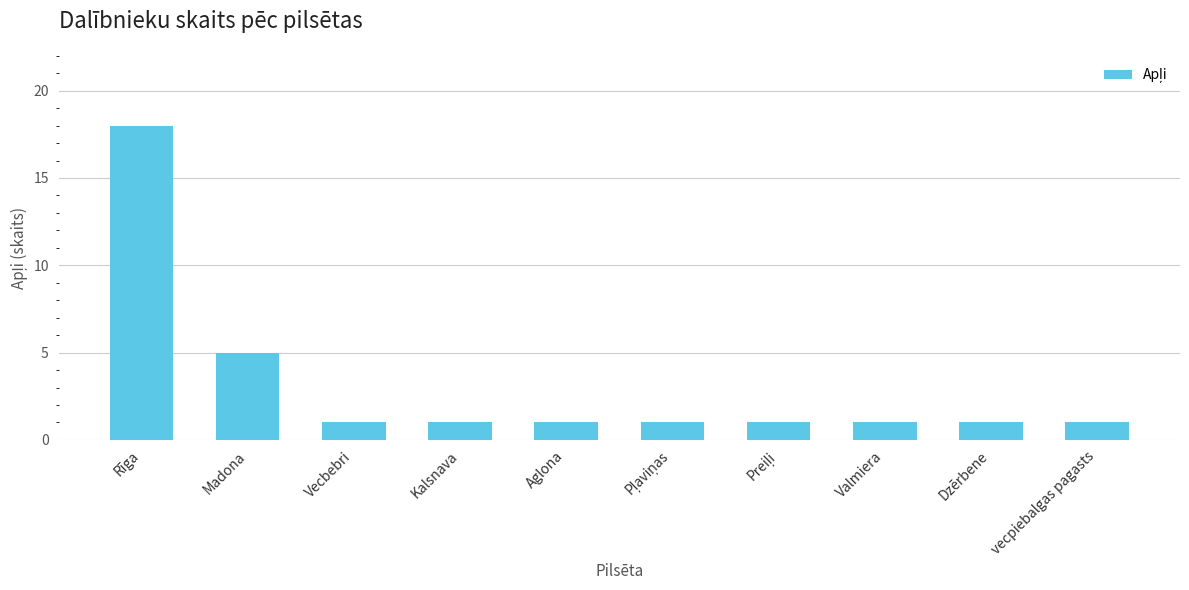

What is the label of the 7th bar from the right?

Kalsnava